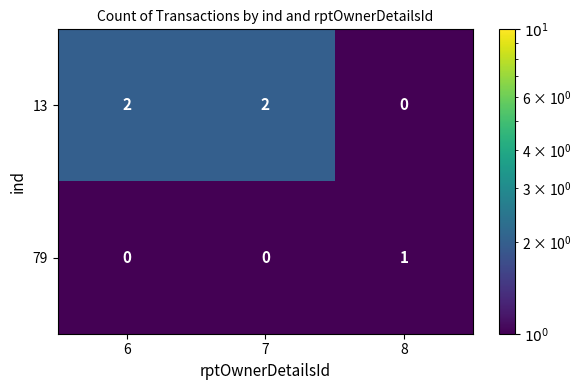

Is it true that 13 equals 0 at 8?

True